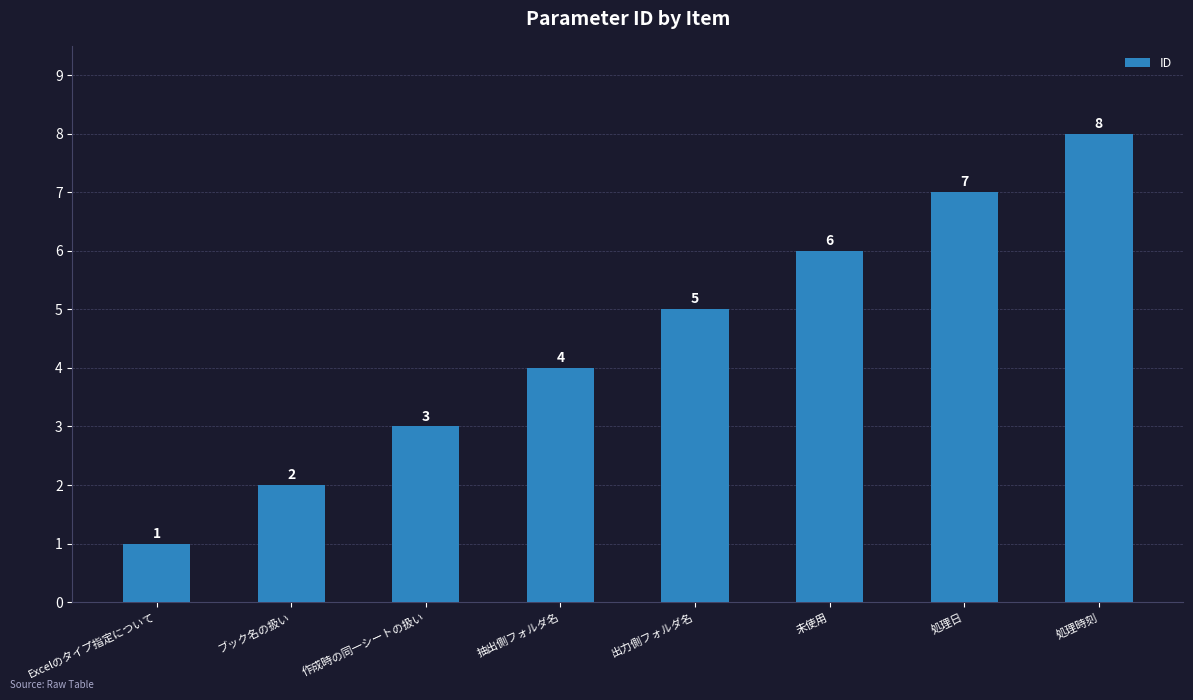

What is the label of the 7th bar from the left?

処理日